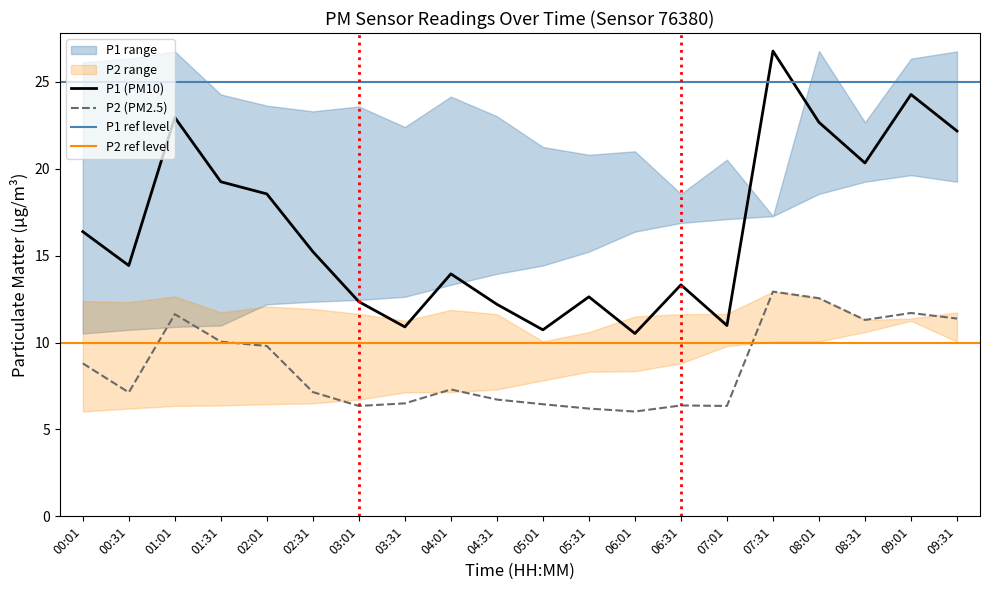

Is it true that P1 equals 20.0 at 06:31?

False